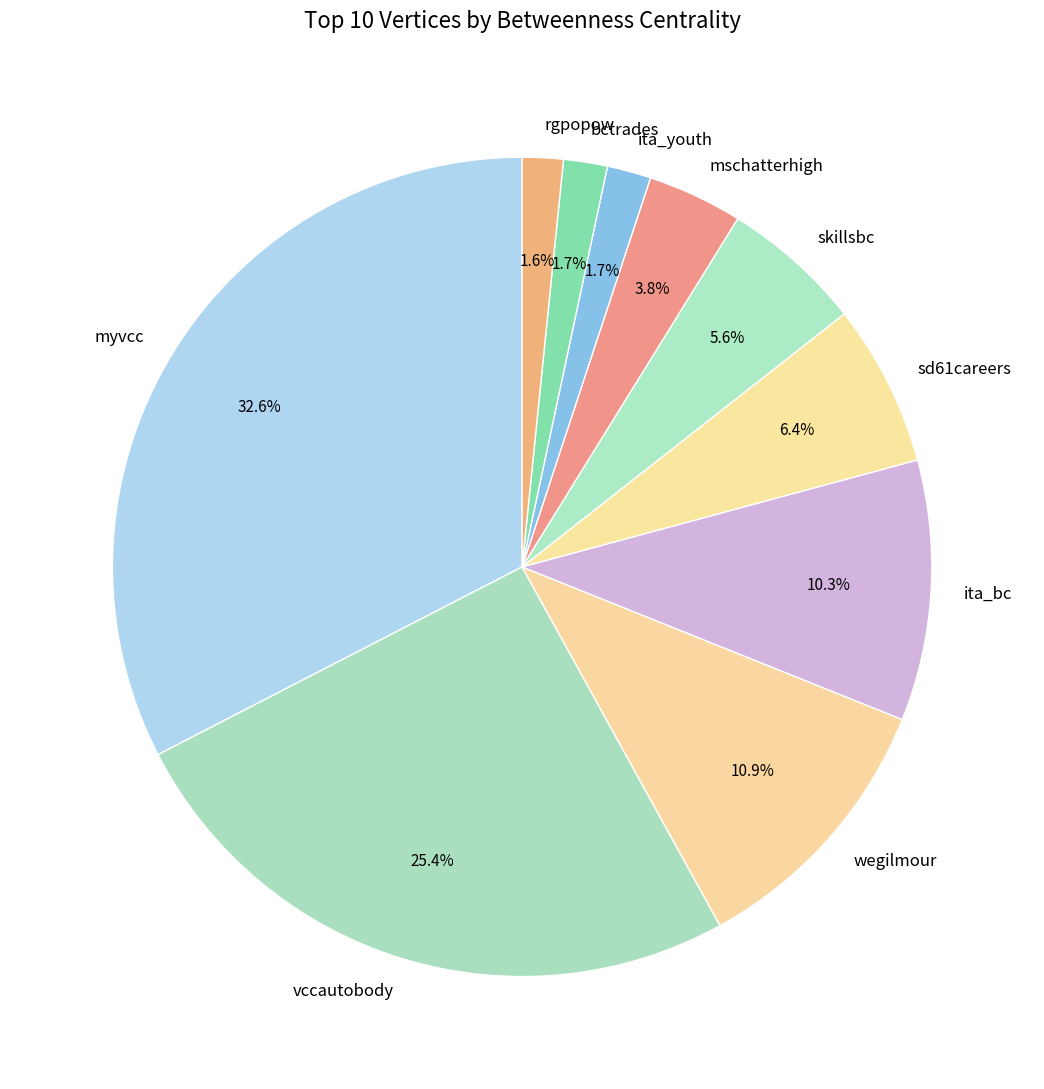

Do ita_bc and mschatterhigh together represent more than half of the pie?

No